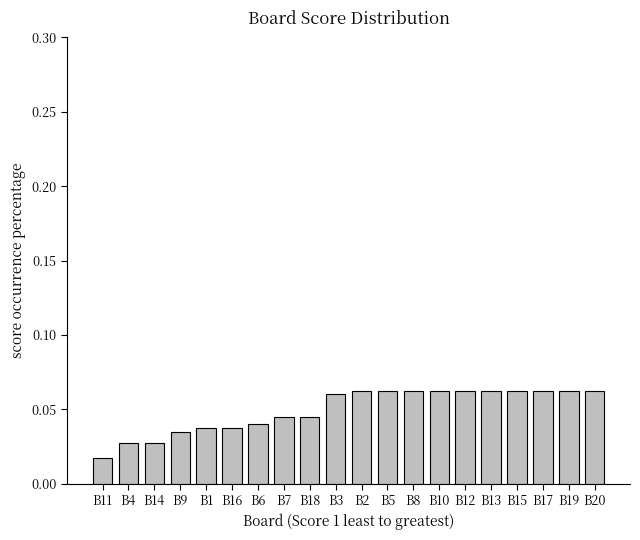

What is the sum of all values?

1.0